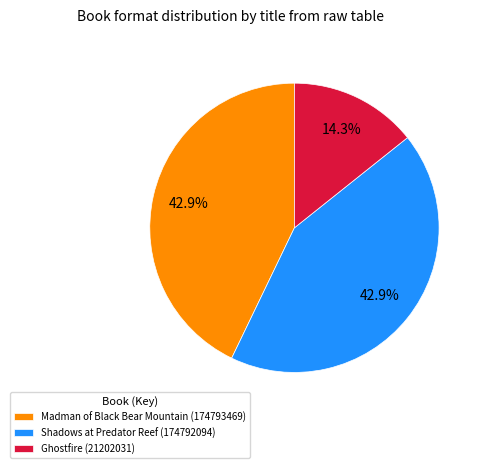

Which category has the smallest portion of the pie?

Ghostfire (21202031)